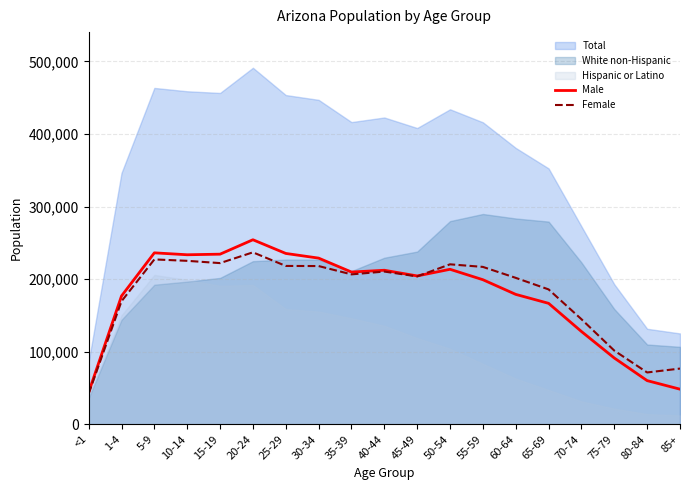

Which category has the lowest value across all series?

<1